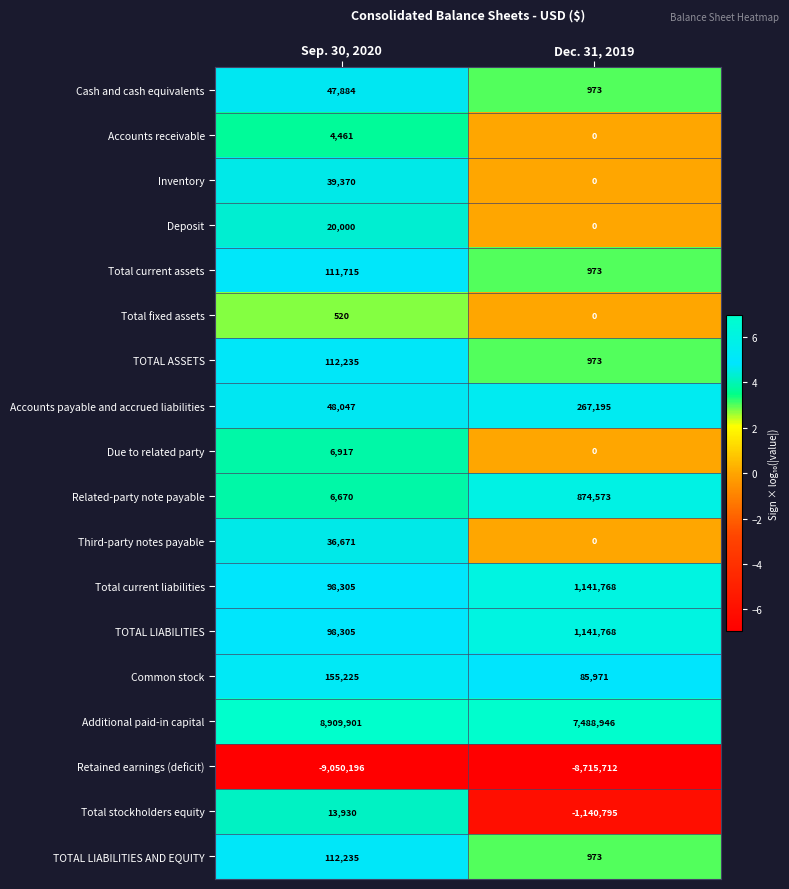

What is the total value across all series at Sep. 30, 2020?

772195